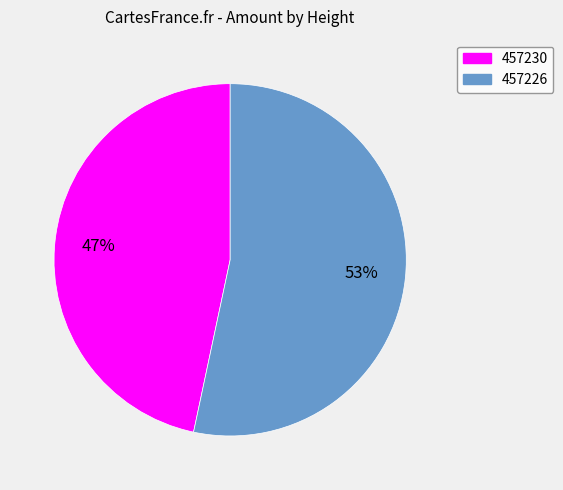

Is 457230 the majority of the pie?

No